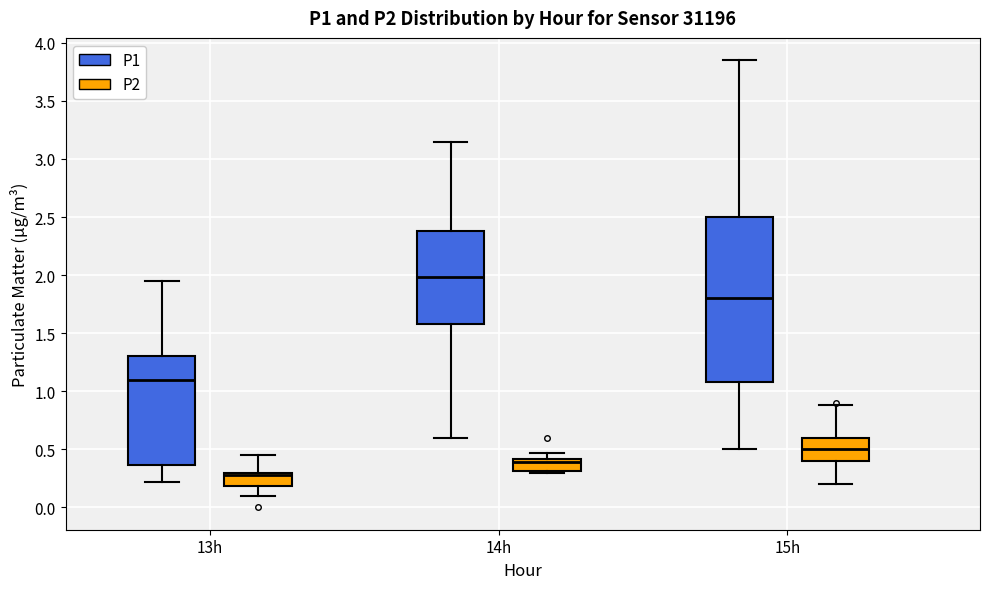

Reading left to right, transcribe this box plot: for each box, give where its median line is, the range the box spans, and where its two whiskers end, as read against the y-axis. The values are not printed on the chart, so give them approximately, as read against the axis.

13h (P1): median 1.10, box 0.35 to 1.30, whiskers 0.20 to 1.95
13h (P2): median 0.30 (just below the box's upper edge), box 0.20 to 0.30, whiskers 0.10 to 0.45
14h (P1): median 2.00, box 1.60 to 2.40, whiskers 0.60 to 3.15
14h (P2): median 0.40 (just below the box's upper edge), box 0.30 to 0.40, whiskers 0.30 (just below the box's lower edge) to 0.45
15h (P1): median 1.80, box 1.10 to 2.50, whiskers 0.50 to 3.85
15h (P2): median 0.50, box 0.40 to 0.60, whiskers 0.20 to 0.90